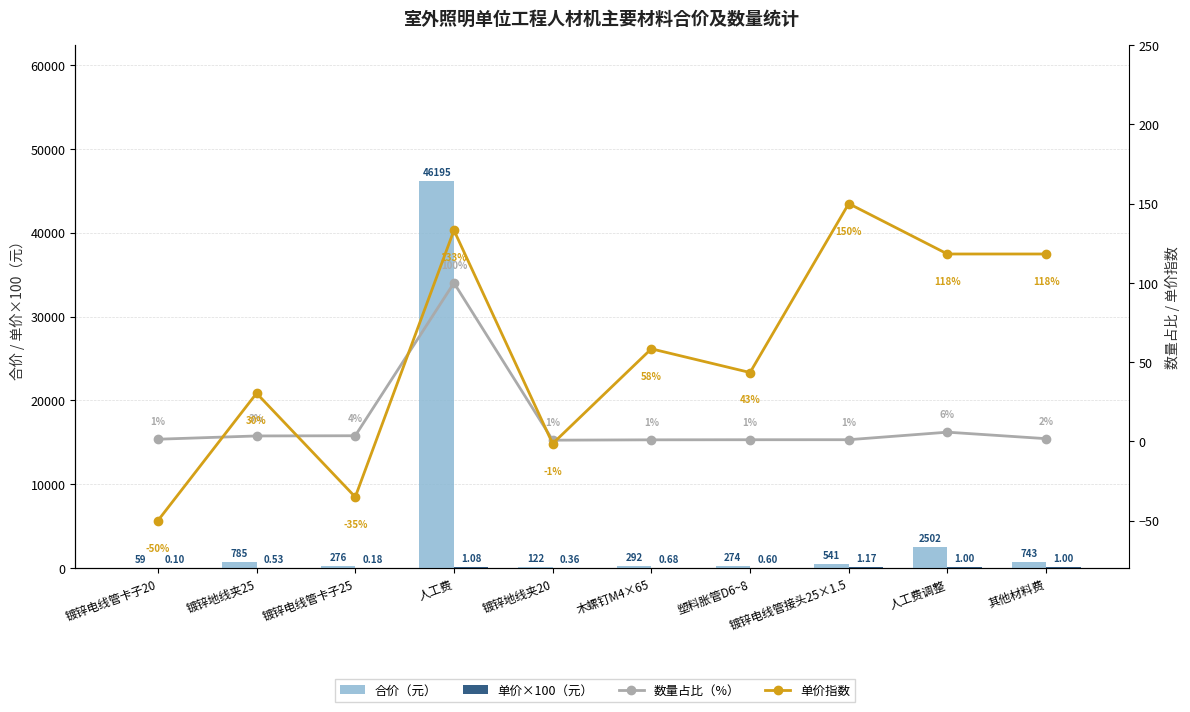

Which series changed the most between 镀锌地线夹25 and 人工费?

合价（元）